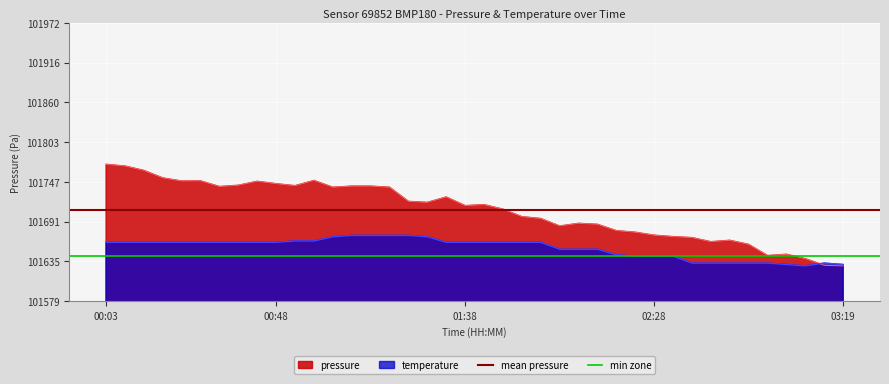

Is it true that temperature equals 58937.8 at 03:19?

False